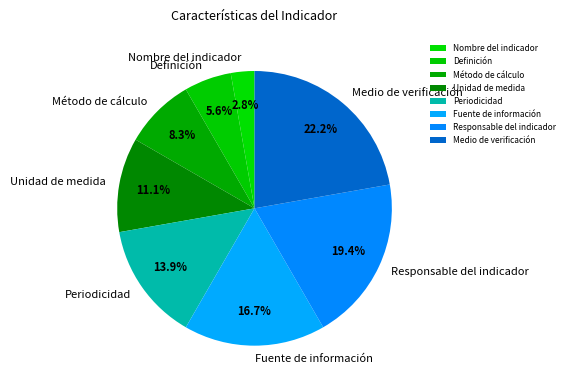

Which category has the smallest portion of the pie?

Nombre del indicador